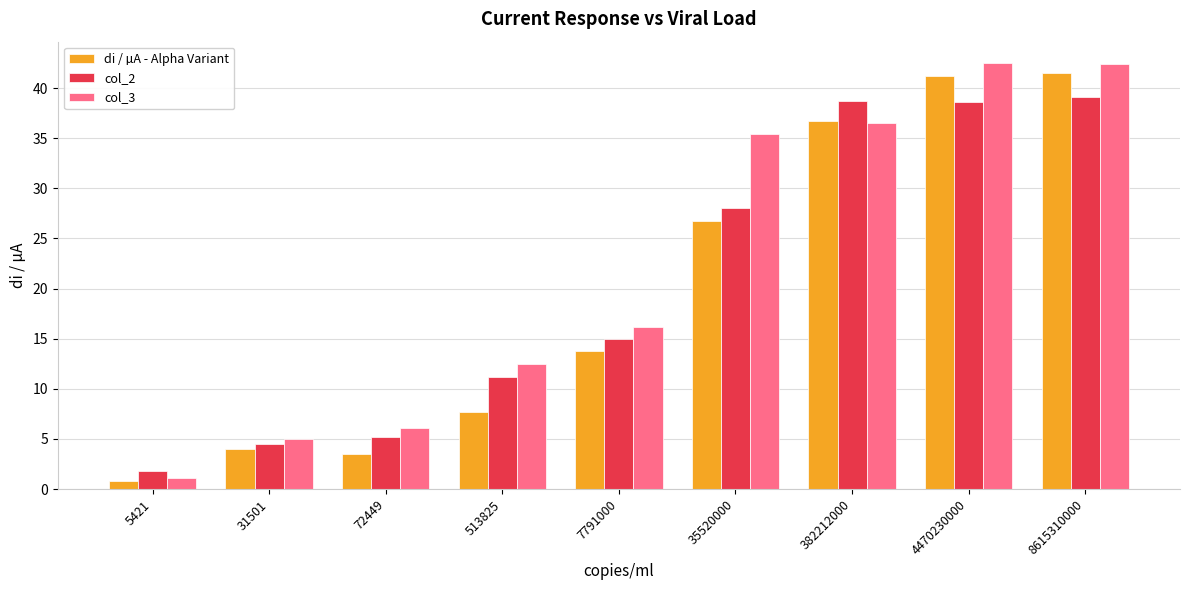

Where does the di / µA - Alpha Variant series first go above 13?

7791000